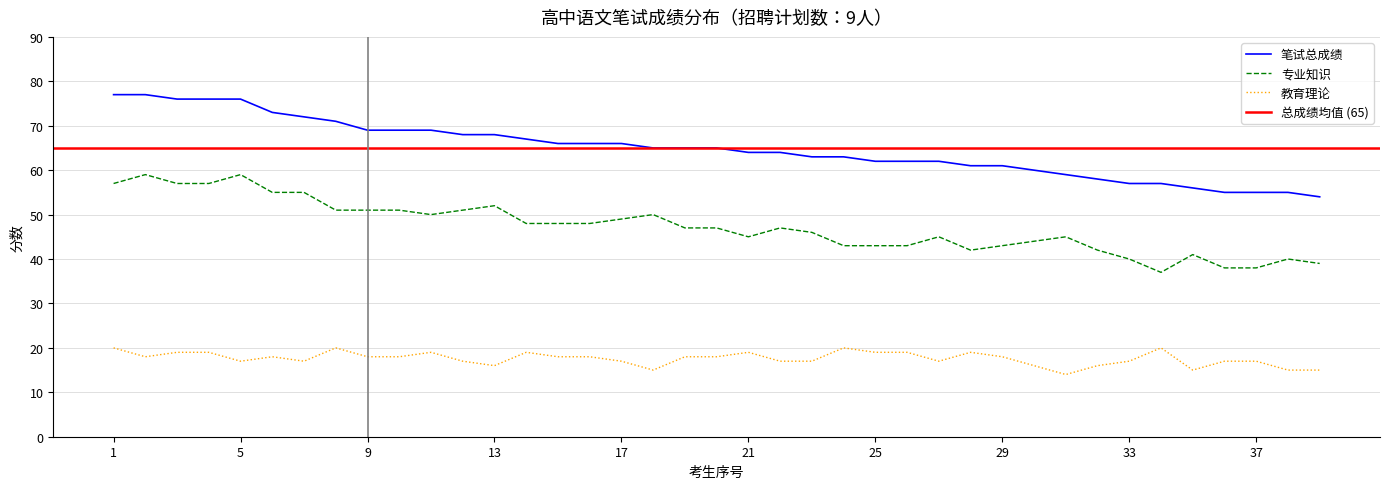

What is the total value across all series at 29?

122